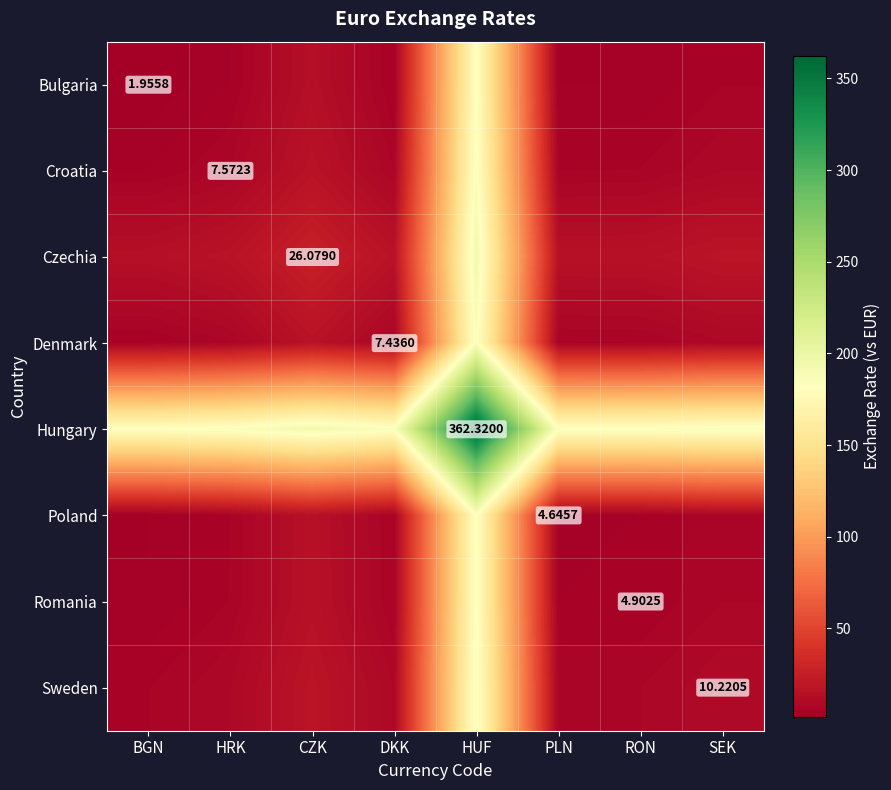

Rank the categories by Hungary value from highest to lowest.

HUF, CZK, SEK, HRK, DKK, RON, PLN, BGN